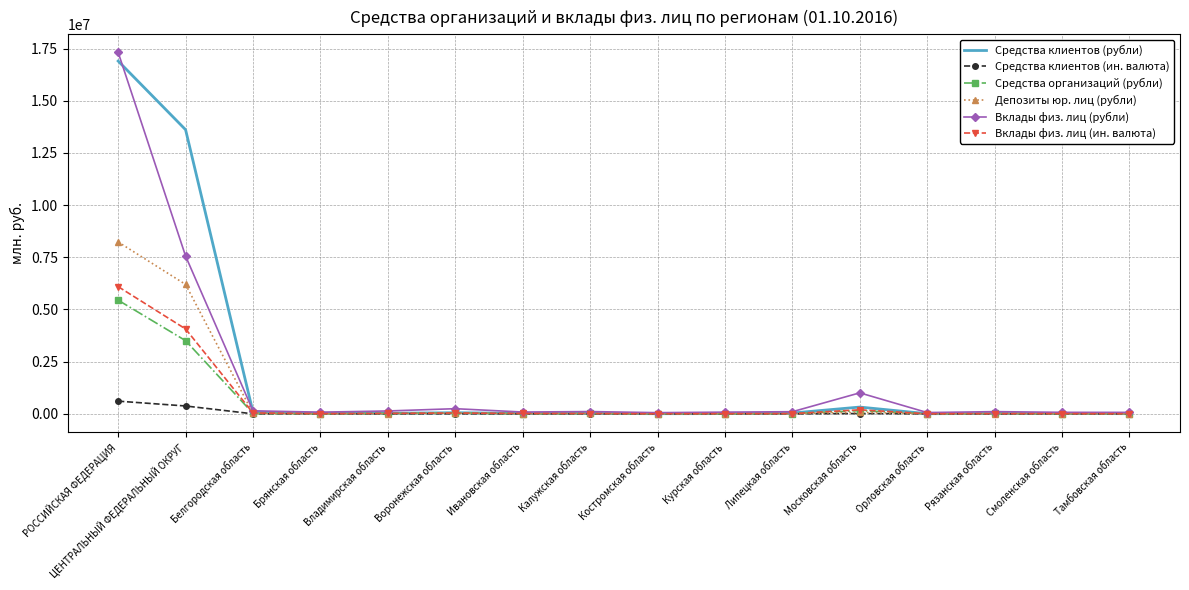

What position from the left is Тамбовская область?

16